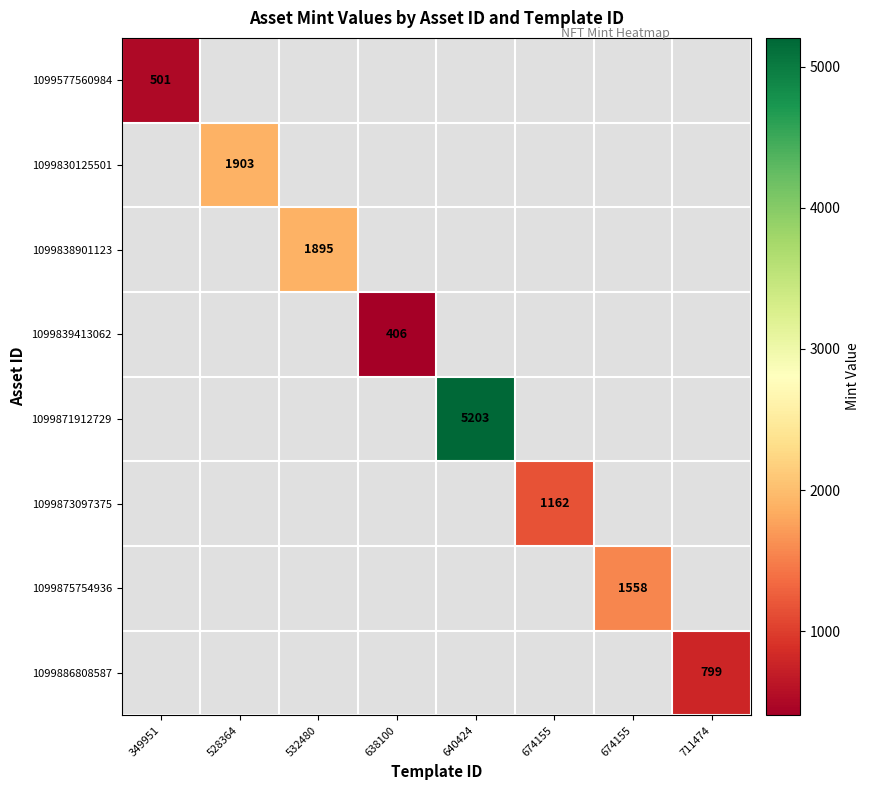

Which has a higher value, 532480 or 640424?

640424